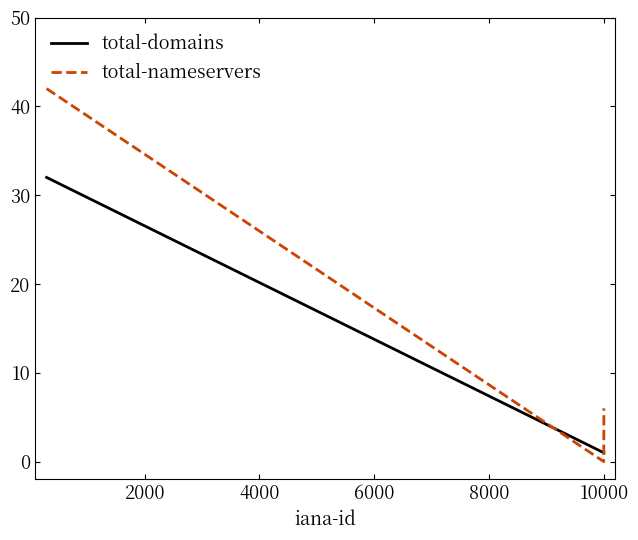

Which series has the widest spread of values?

total-nameservers